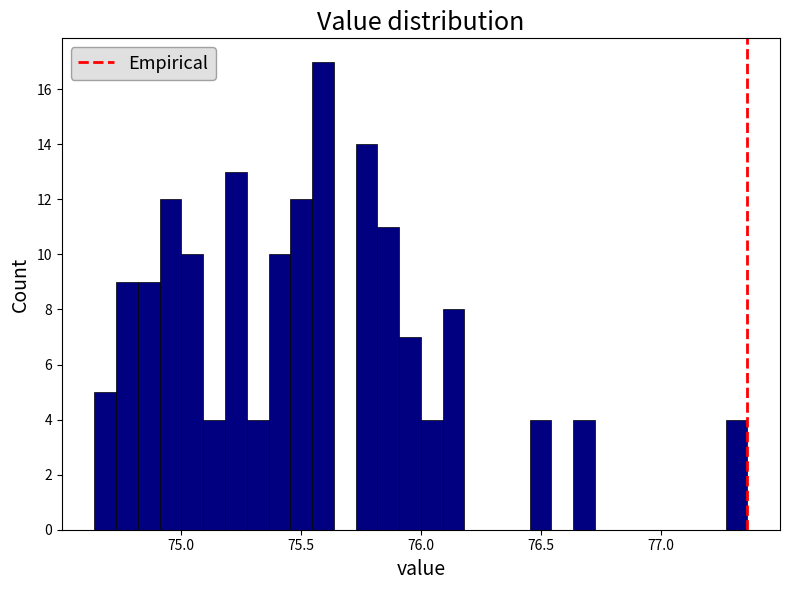

Read against the x-axis, roughly where is the centre of the tallest bar?

75.60